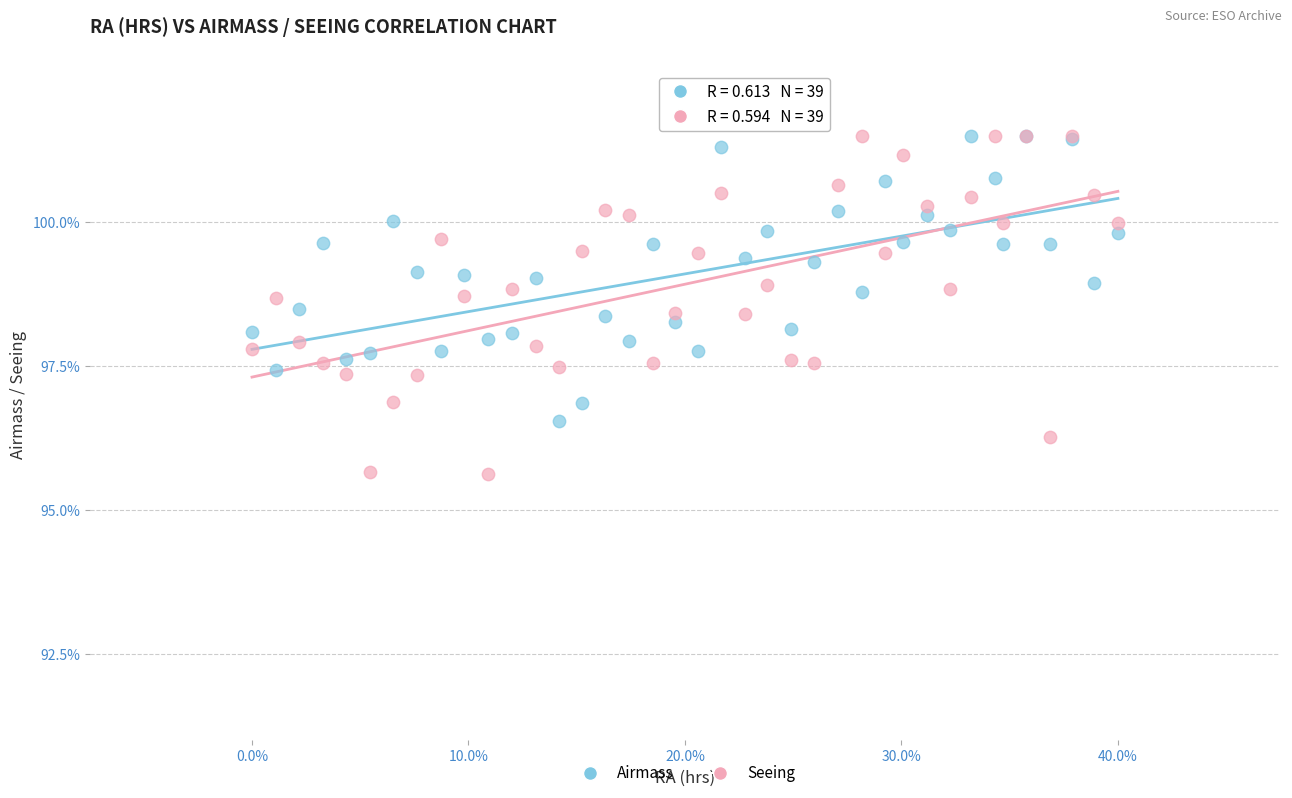

Which series has the widest spread of Y values?

Seeing